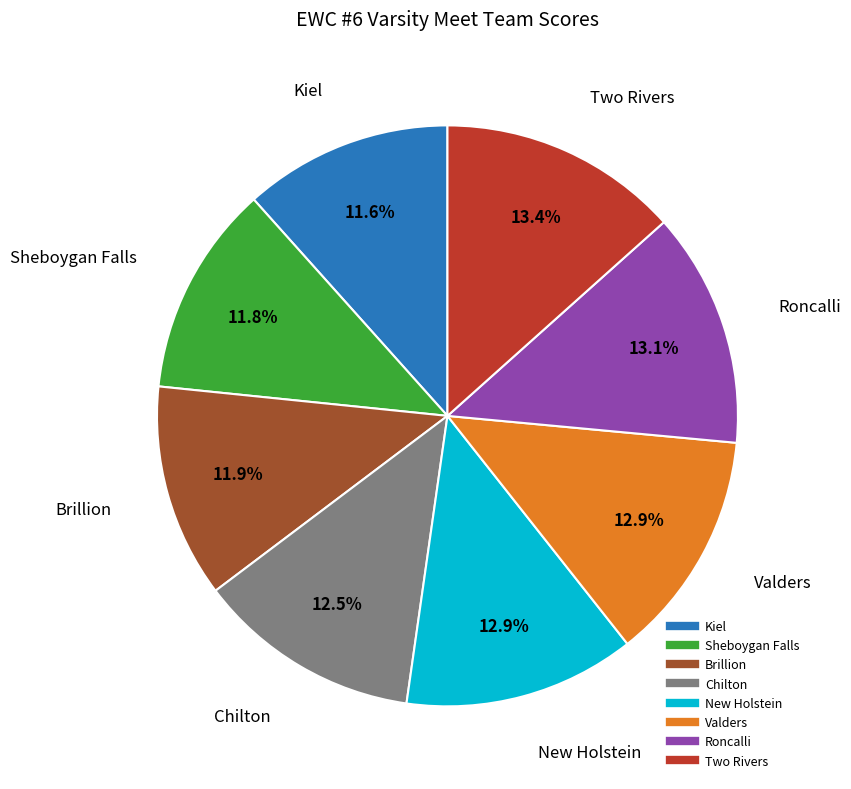

Is there a majority slice in this chart?

No